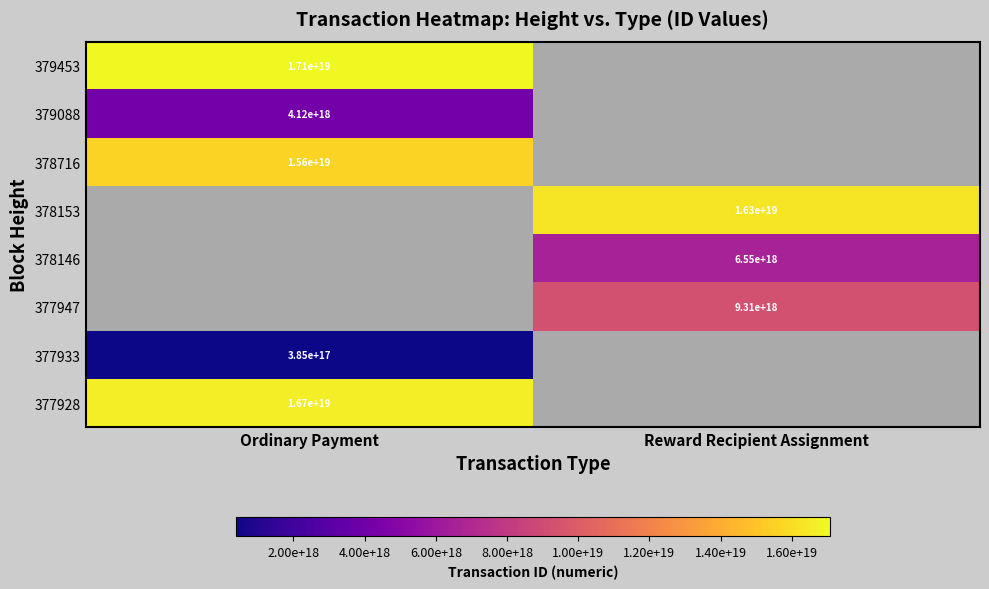

Is the value of 378716 at Ordinary Payment greater than the value of 377928 at Ordinary Payment?

No